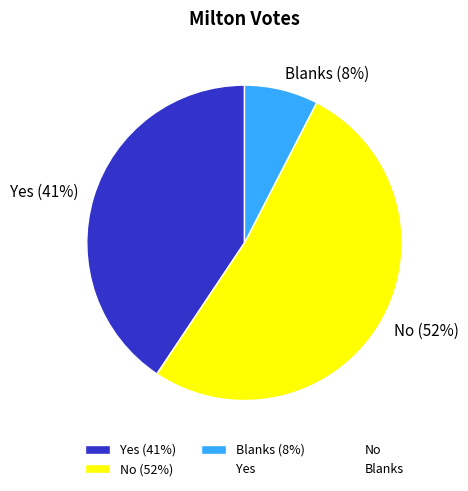

To the nearest percent, what is the combined percentage of Blanks and No?

59%